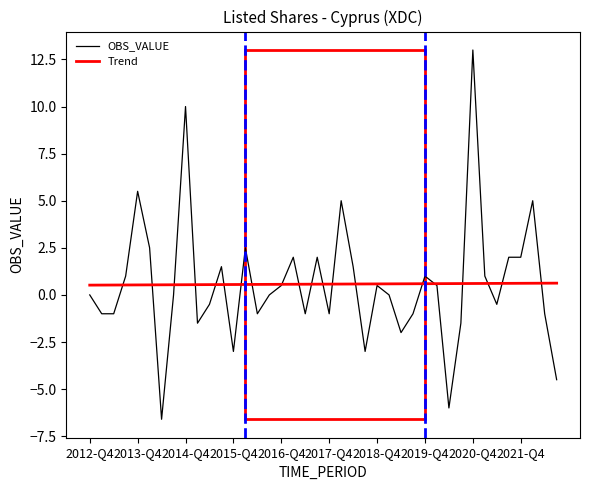

Rank the series by their maximum value, from highest to lowest.

OBS_VALUE, Trend